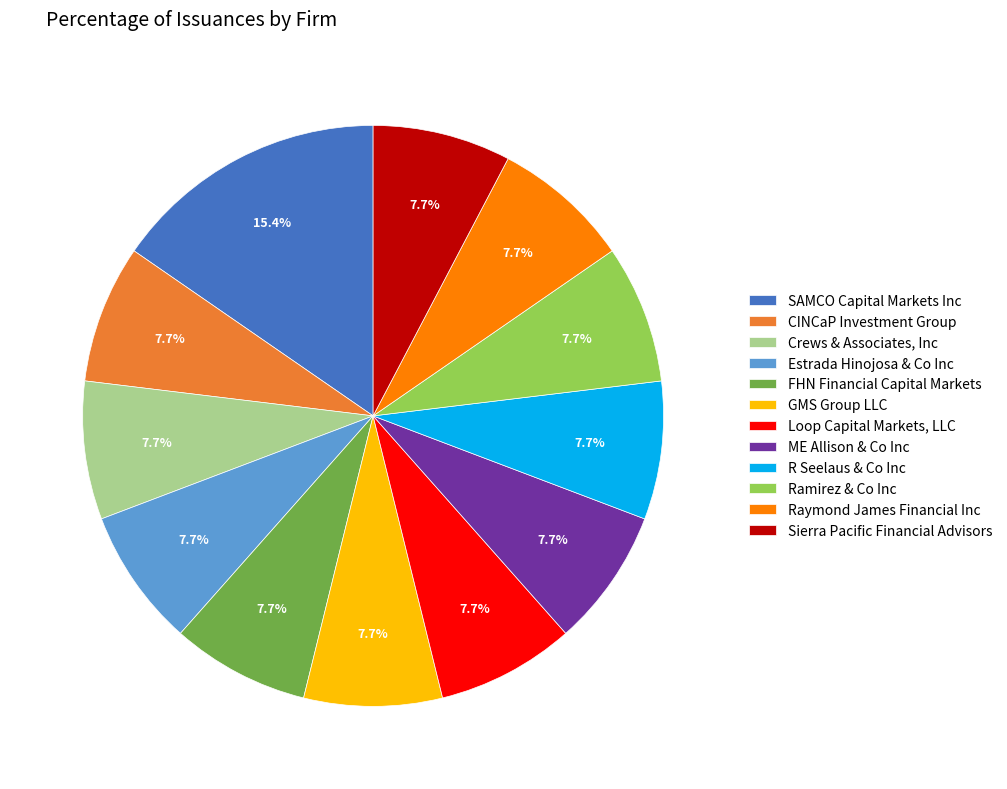

Which slice is the largest?

SAMCO Capital Markets Inc